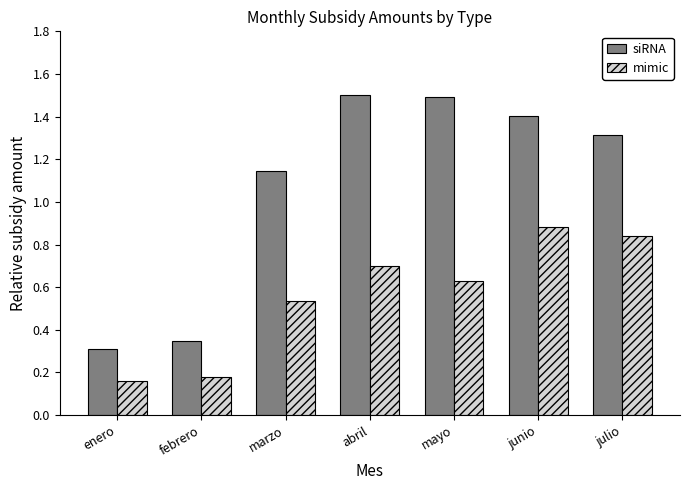

What is the difference between the maximum and second lowest values in the mimic series?

0.7